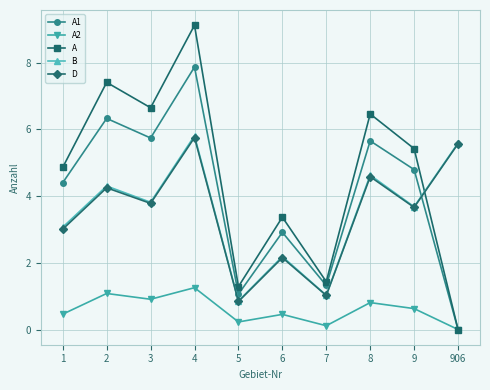

What is the sum of the A2 values at 6 and 1?

0.9